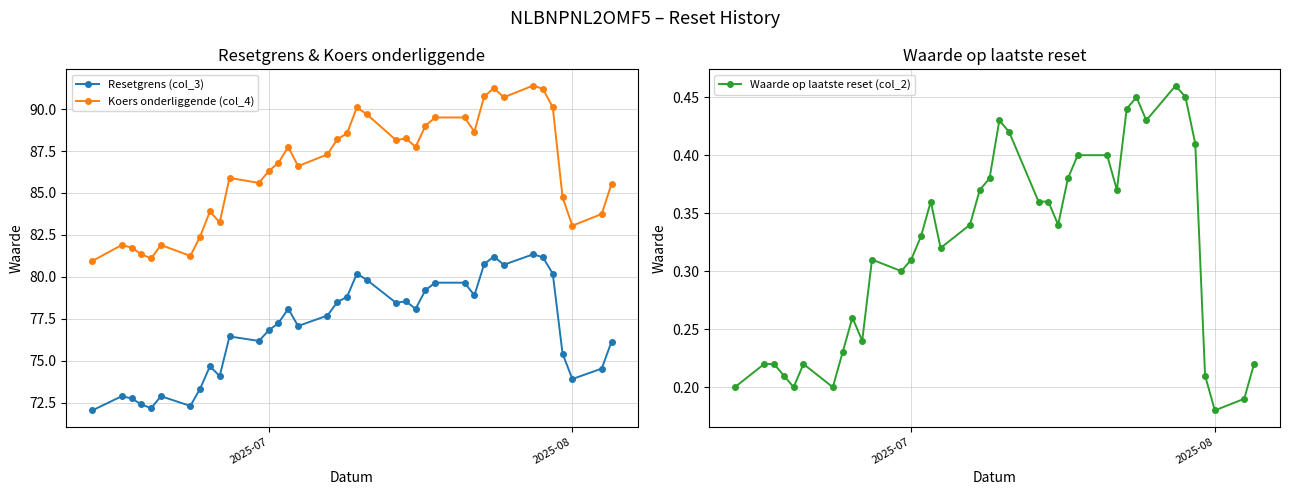

True or false: Koers onderliggende (col_4) and Waarde op laatste reset (col_2) cross at least once.

False